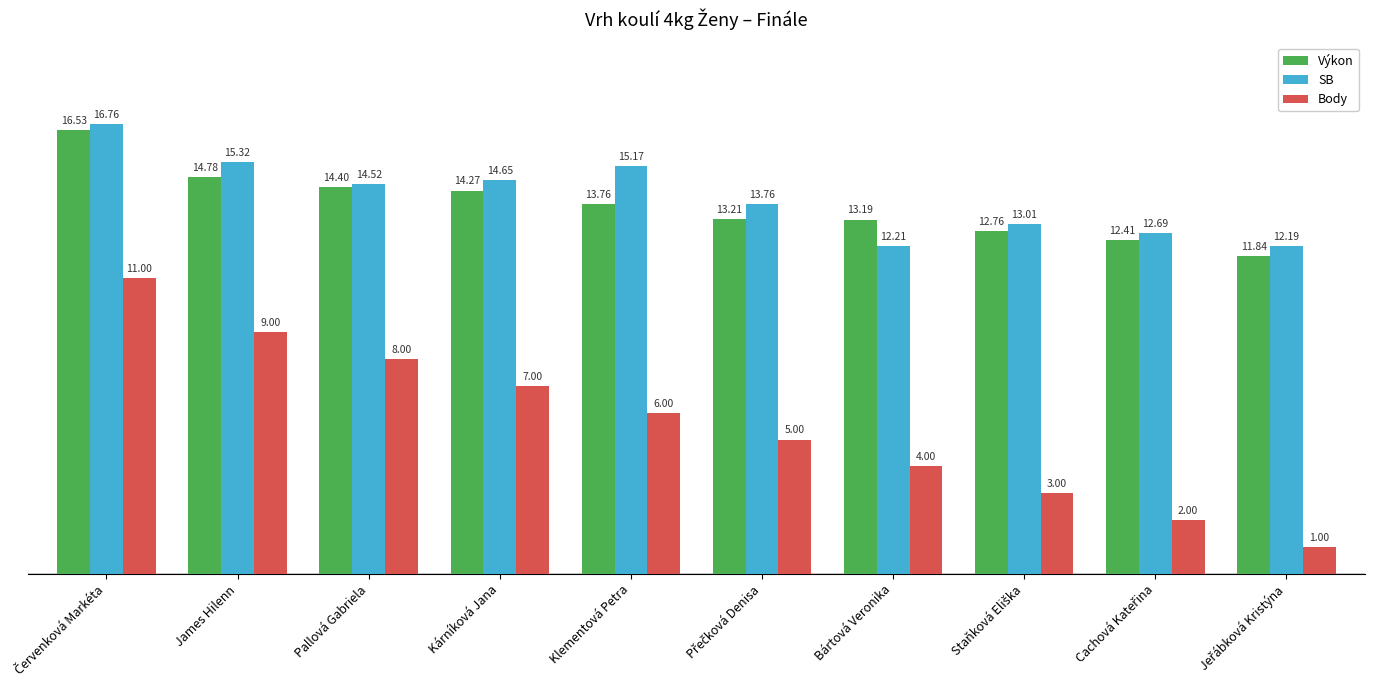

What is the label of the 8th bar from the right?

Pallová Gabriela